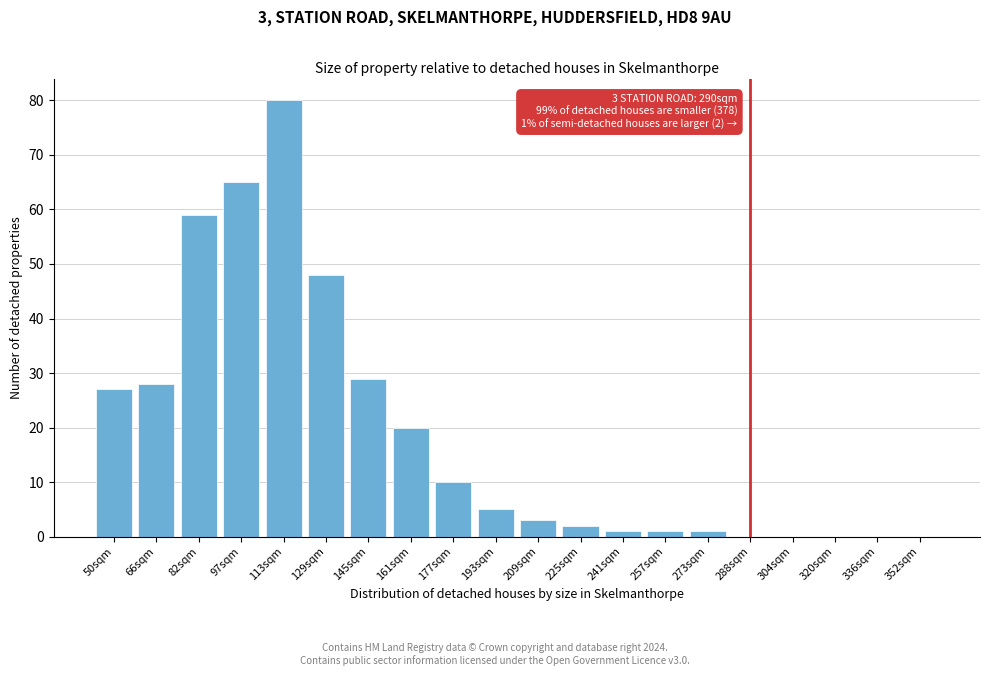

Reading left to right, extract all data points from this chart.

50sqm=27	66sqm=28	82sqm=59	97sqm=65	113sqm=80	129sqm=48	145sqm=29	161sqm=20	177sqm=10	193sqm=5	209sqm=3	225sqm=2	241sqm=1	257sqm=1	273sqm=1	288sqm=0	304sqm=0	320sqm=0	336sqm=0	352sqm=0